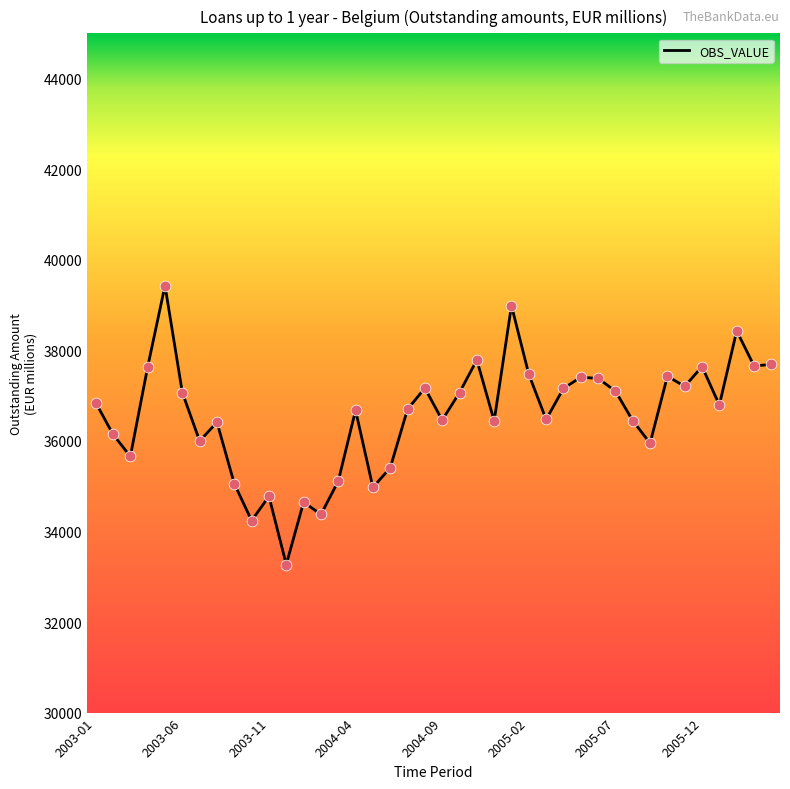

What is the minimum value shown in the chart?

33270